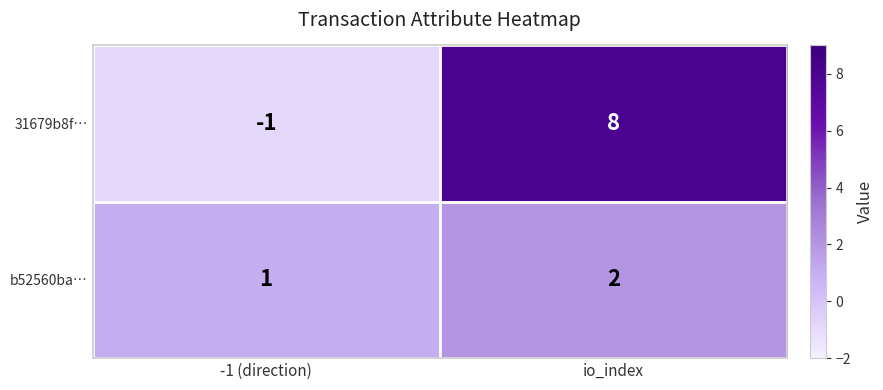

At which label does 31679b8f… reach its peak?

io_index